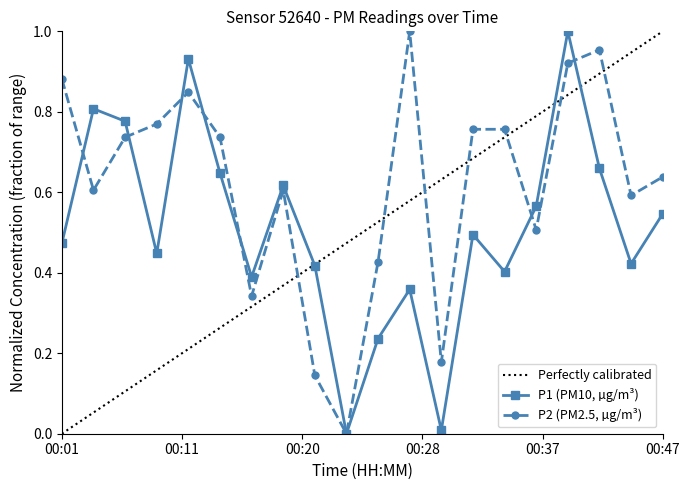

Which series has the widest spread of values?

P1